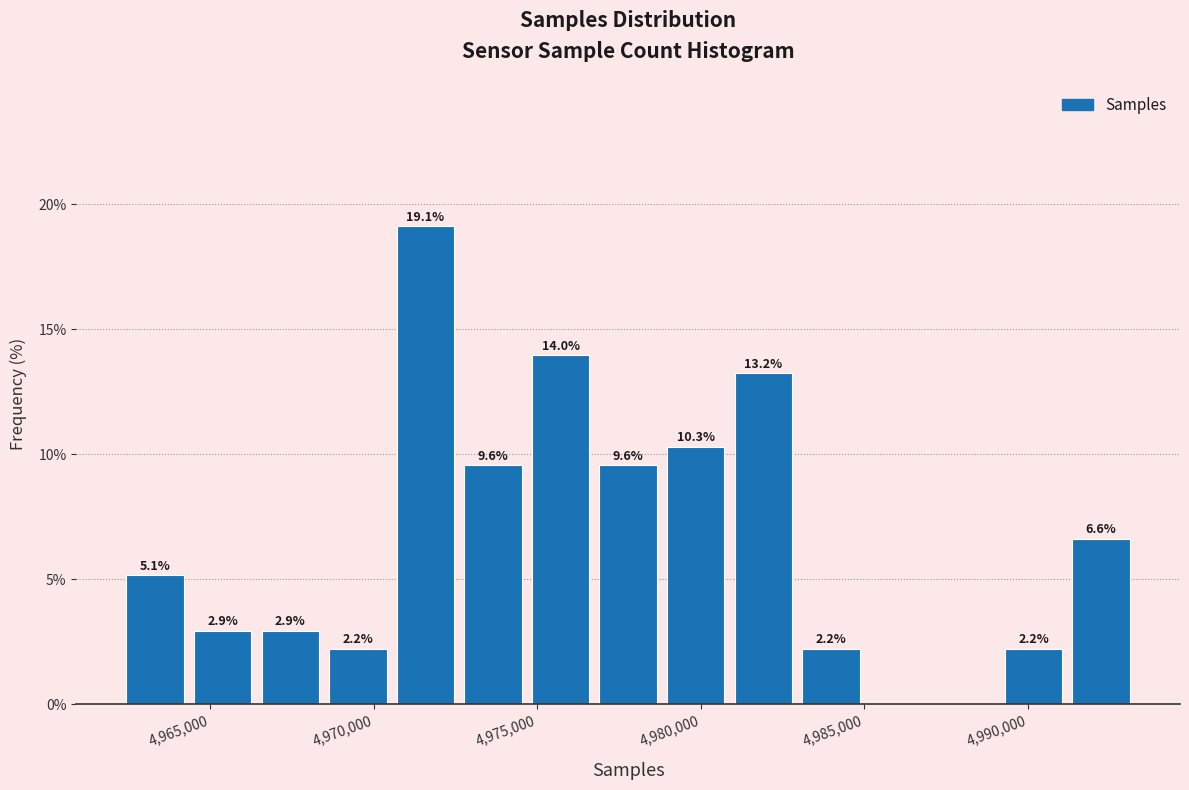

Which range on the x-axis has the tallest bar?

4970500 to 4972500